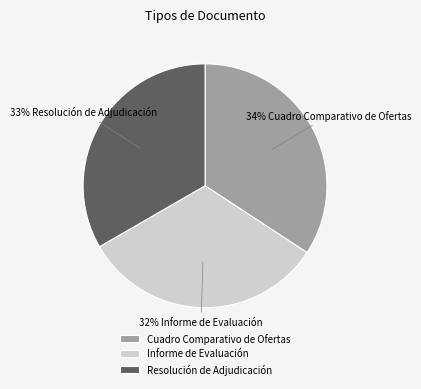

Which category has the biggest portion of the pie?

Cuadro Comparativo de Ofertas